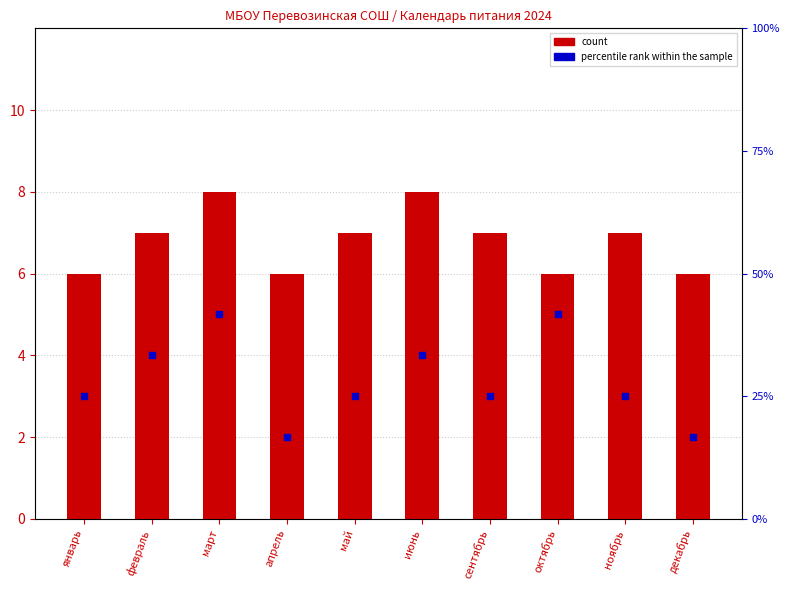

Which series contains the highest Y value?

count